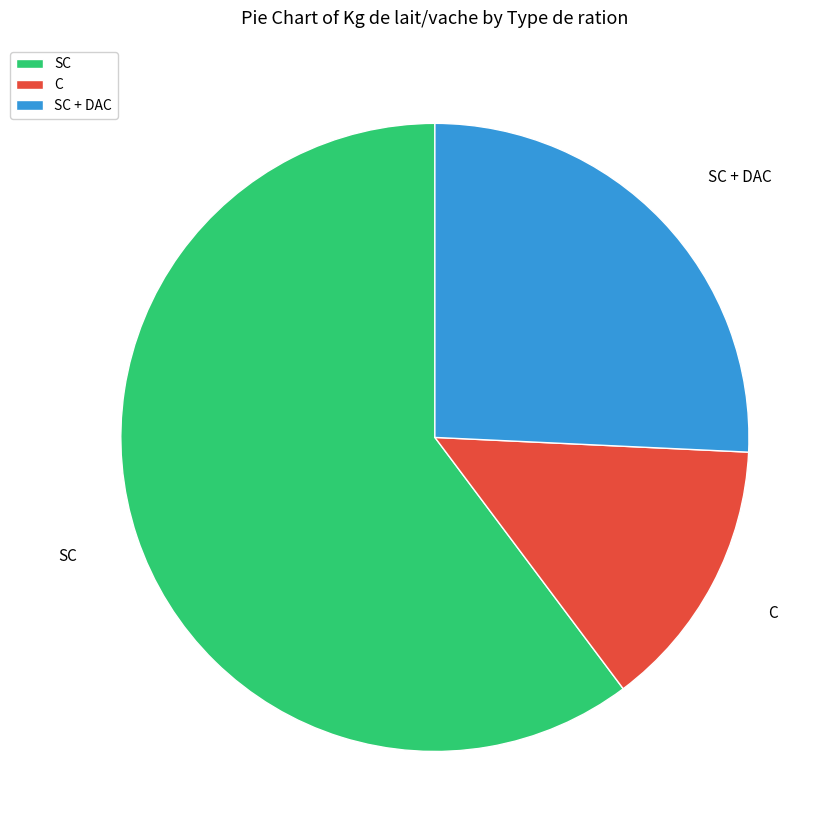

Does any single category account for the majority?

Yes